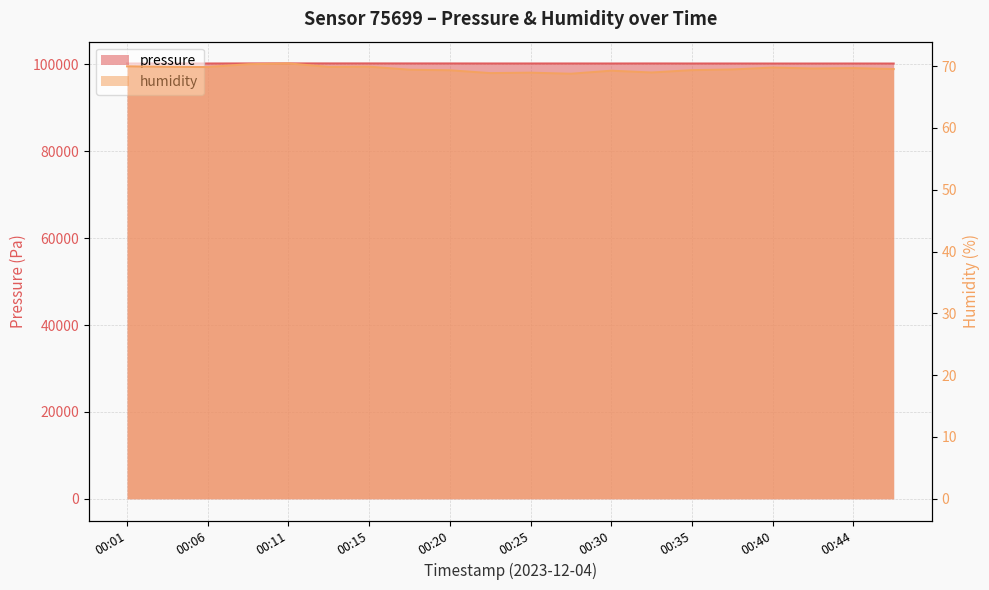

True or false: humidity has more than 2 interior local peaks.

True